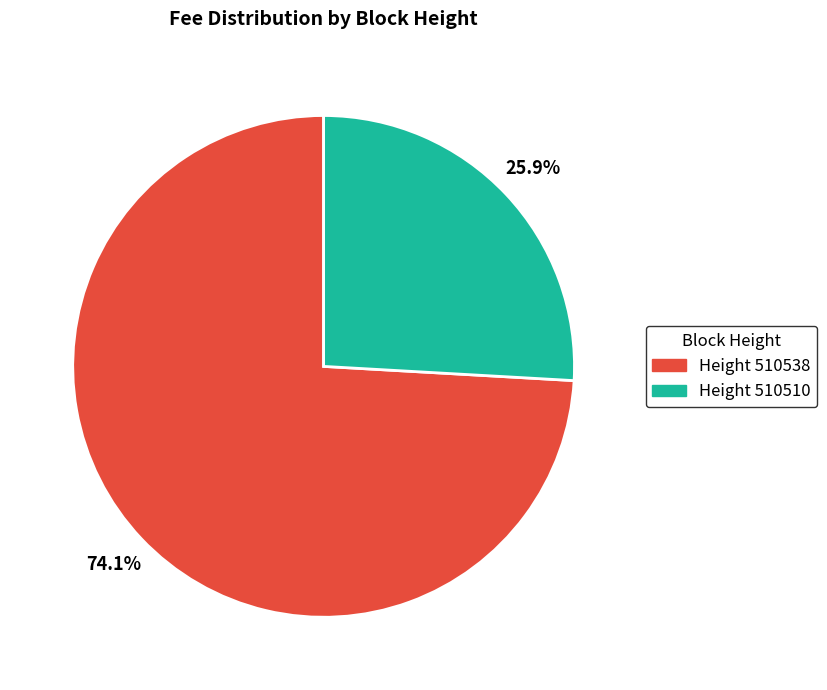

Is there any slice that represents more than half of the pie?

Yes